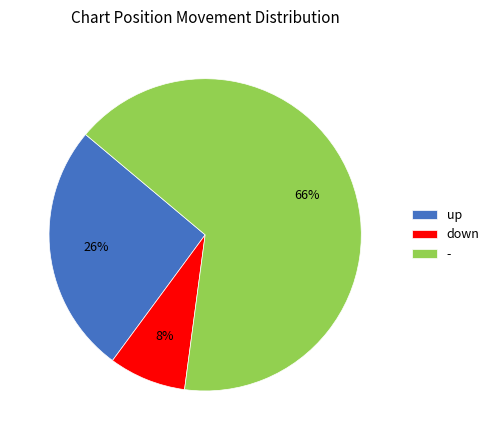

Approximately how many times larger is the value at - compared to down?

8.2